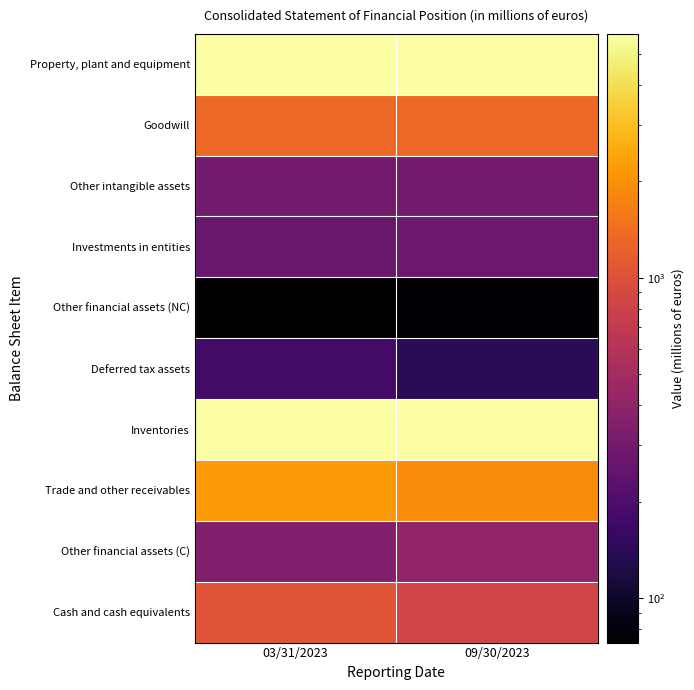

Rank the series at 03/31/2023 from highest to lowest value.

Inventories, Property, plant and equipment, Trade and other receivables, Goodwill, Cash and cash equivalents, Other financial assets (C), Other intangible assets, Investments in entities, Deferred tax assets, Other financial assets (NC)